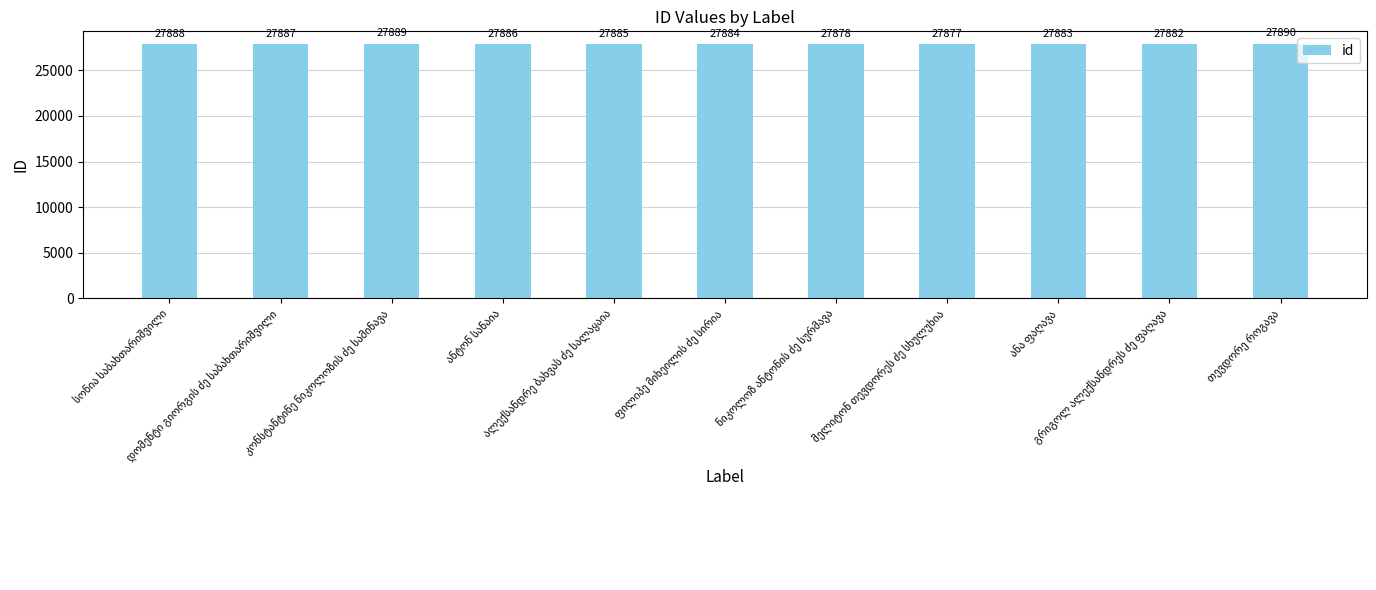

What is the smallest value displayed?

27877